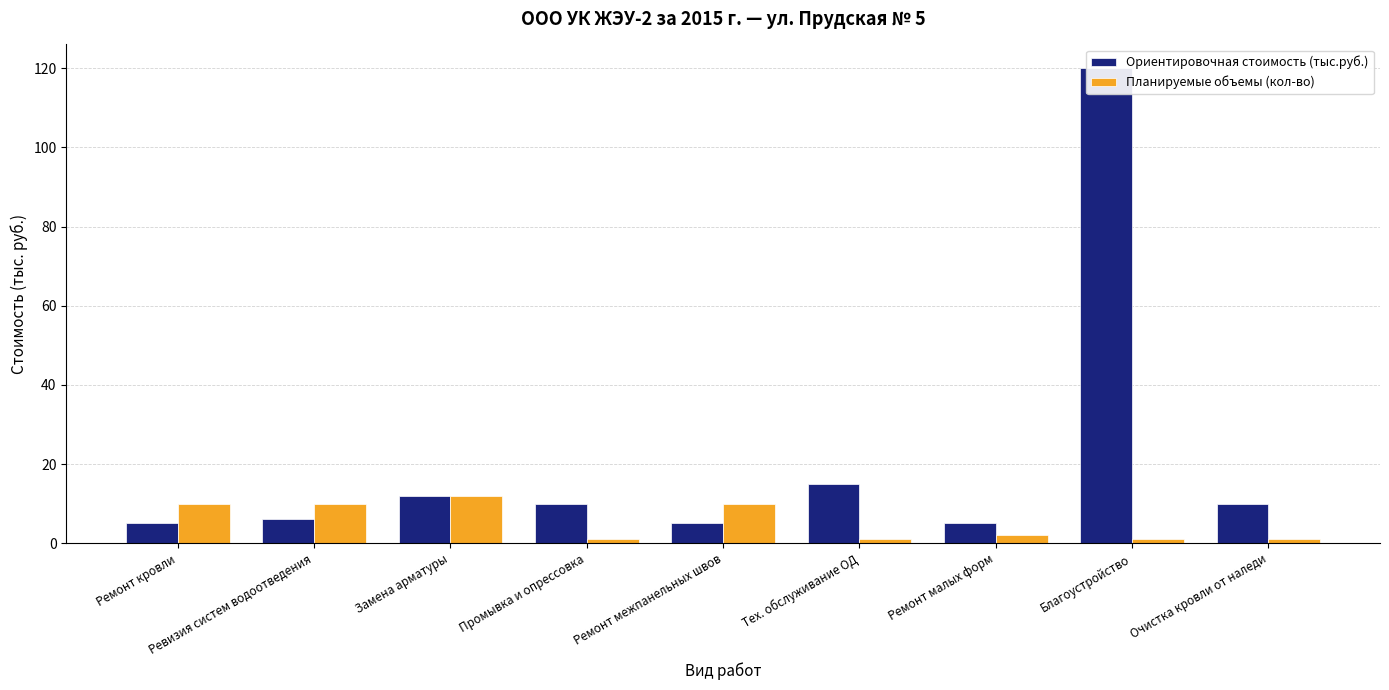

What is the smallest value displayed?

1